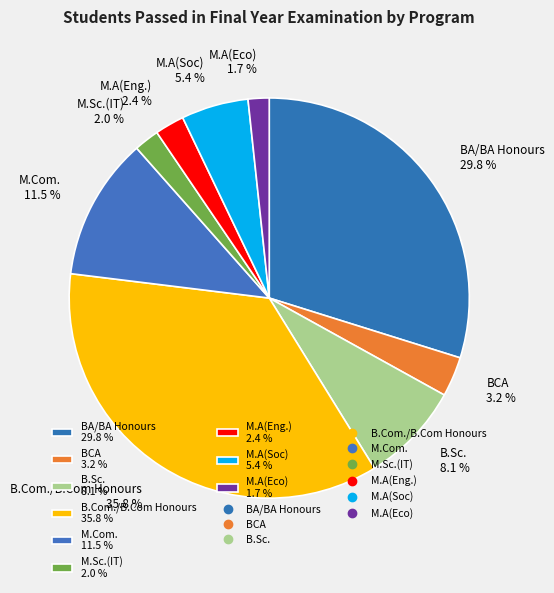

What percentage is the B.Com./B.Com Honours slice, to the nearest percent?

36%